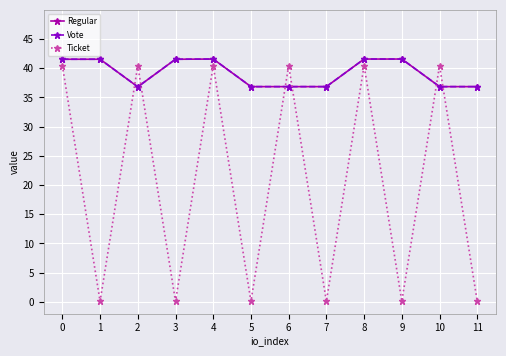

True or false: Vote and Regular cross at least once.

False